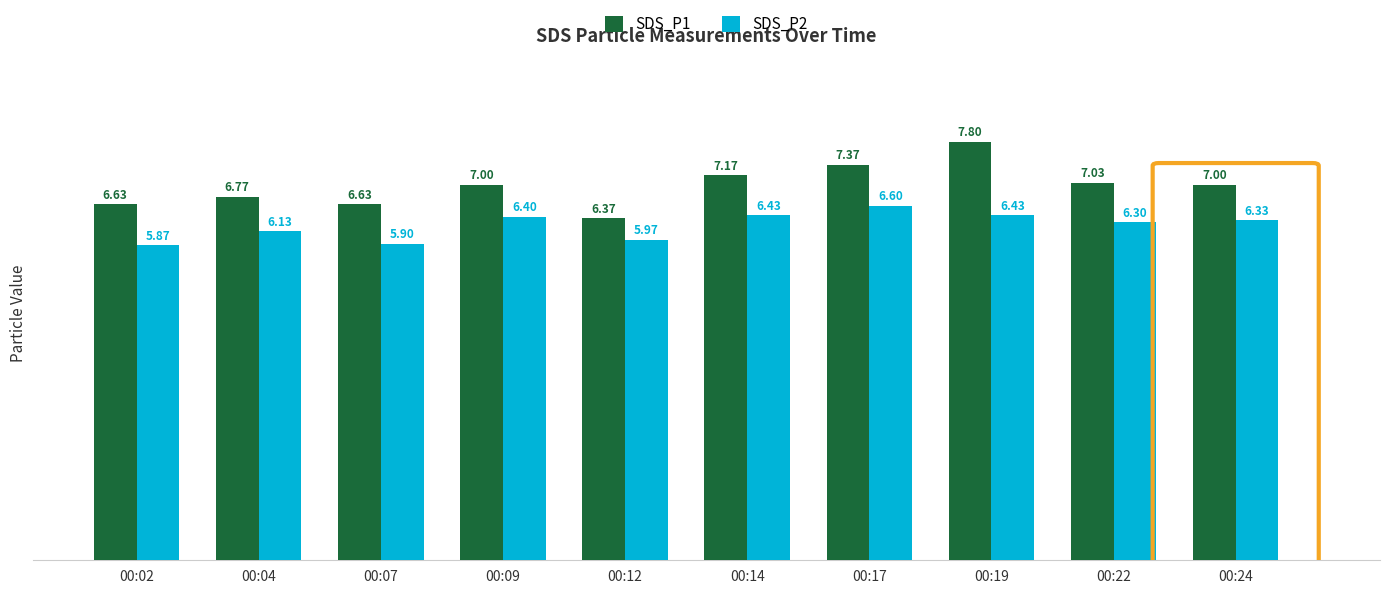

What is the lowest value of the SDS_P2 series?

5.9